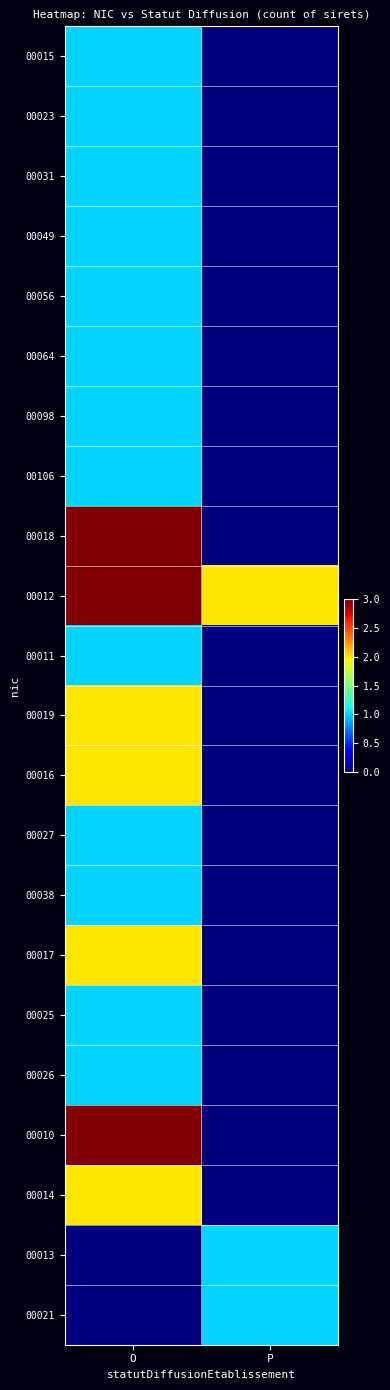

At which category is the sum across all series the highest?

O